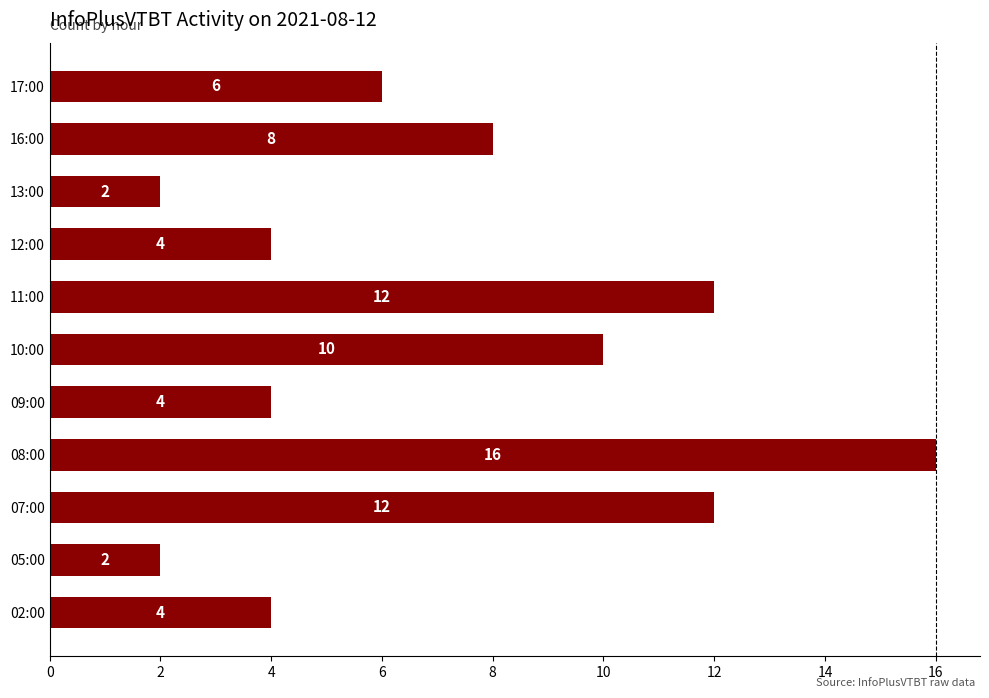

How many distinct data groups are displayed?

1